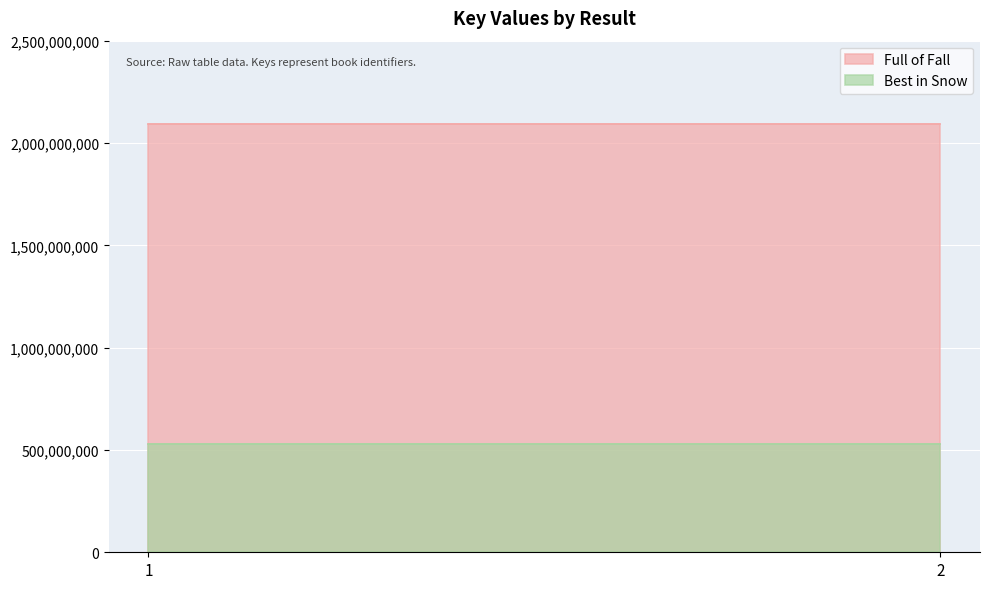

Between 1 and 2, which series saw the biggest shift?

Full of Fall